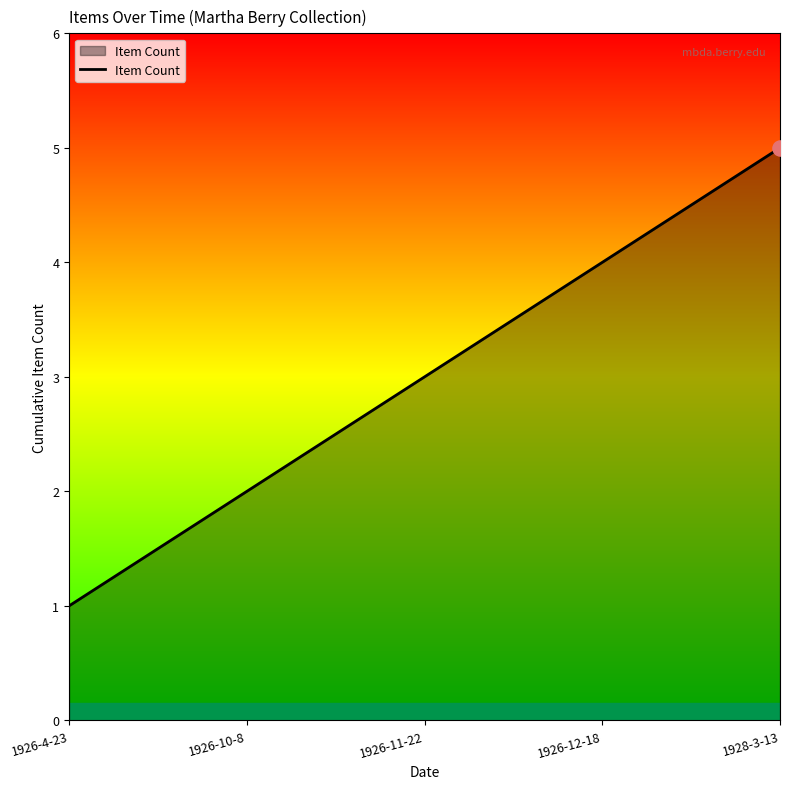

What is the change in value from 1926-4-23 to 1928-3-13?

+4